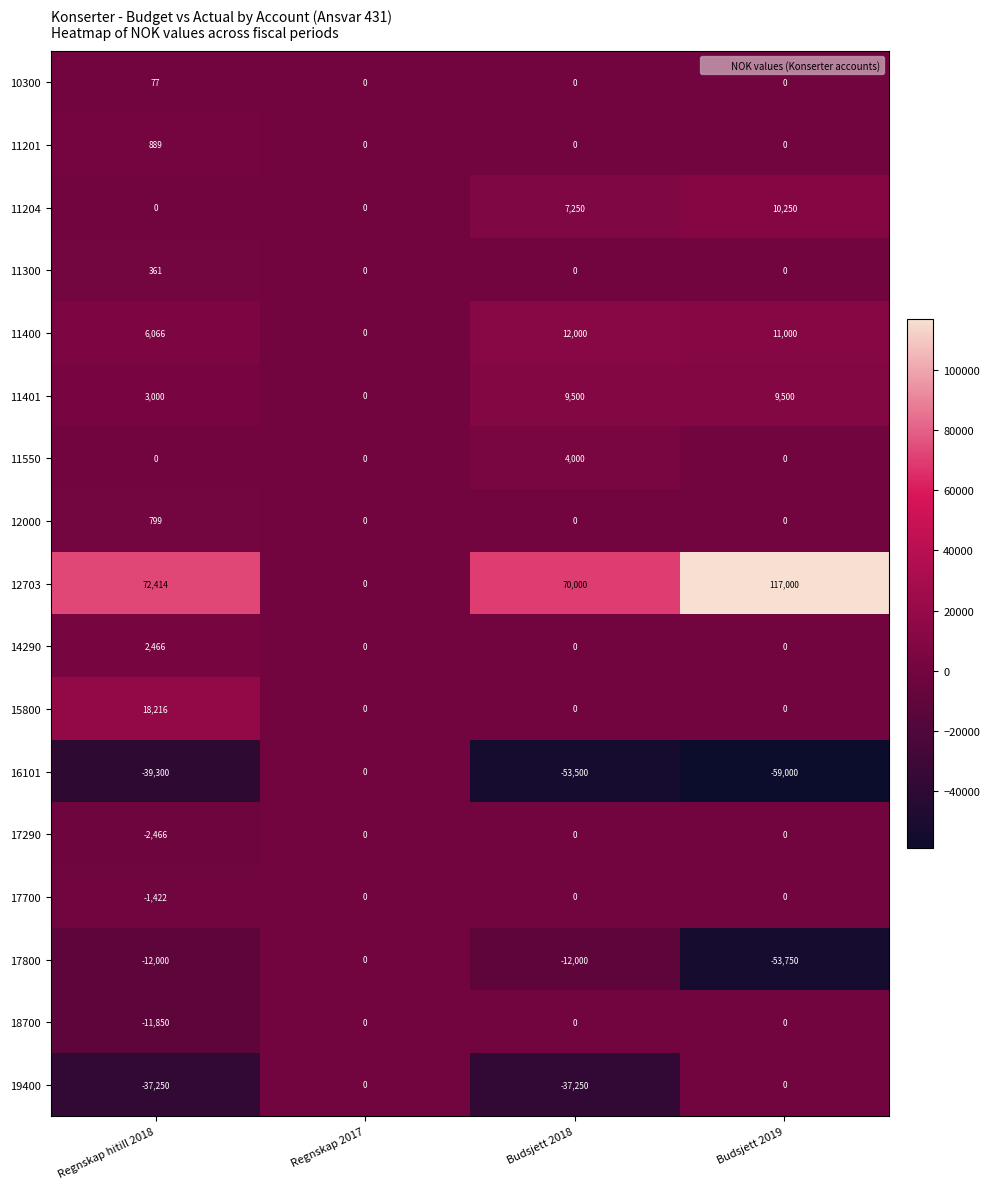

Which series changed the most between Regnskap hitill 2018 and Regnskap 2017?

12703